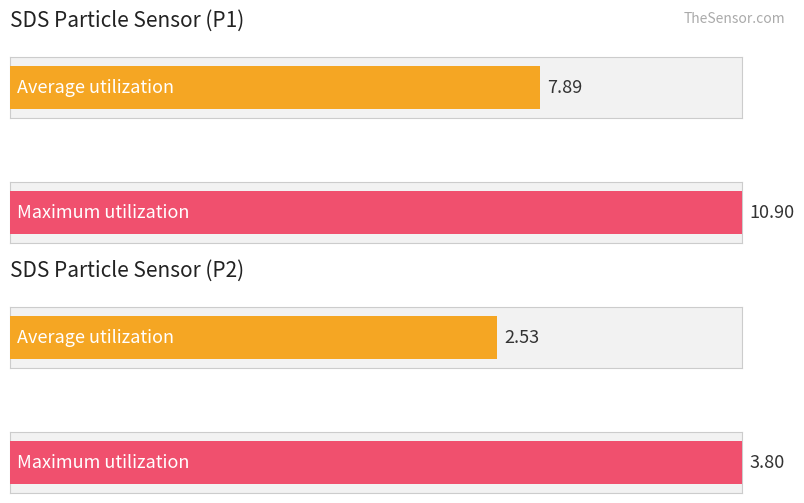

List the series in order of their overall mean, lowest first.

Average utilization, Maximum utilization